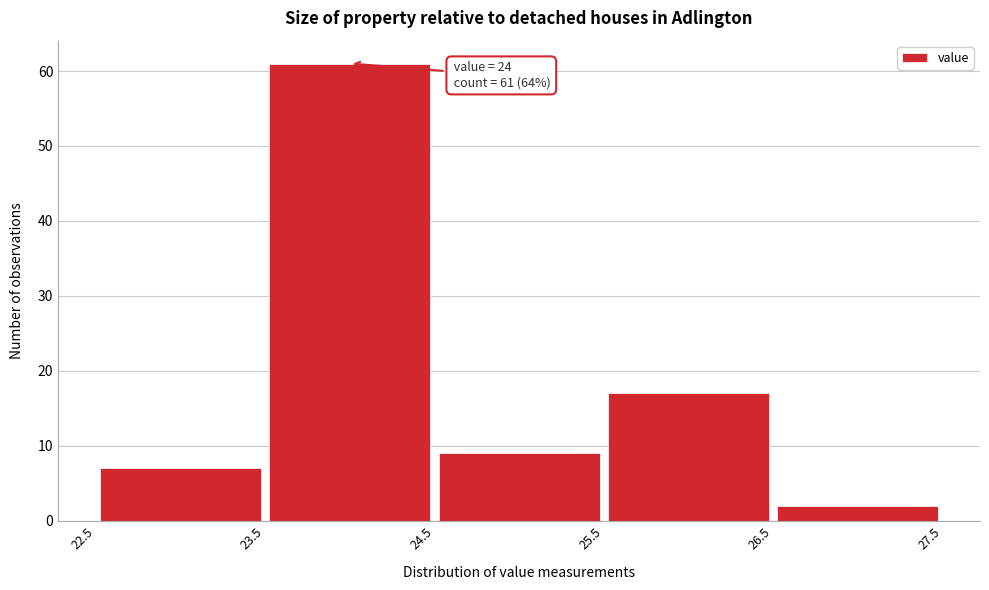

Over which range of the x-axis is the bar tallest?

23.5 to 24.5